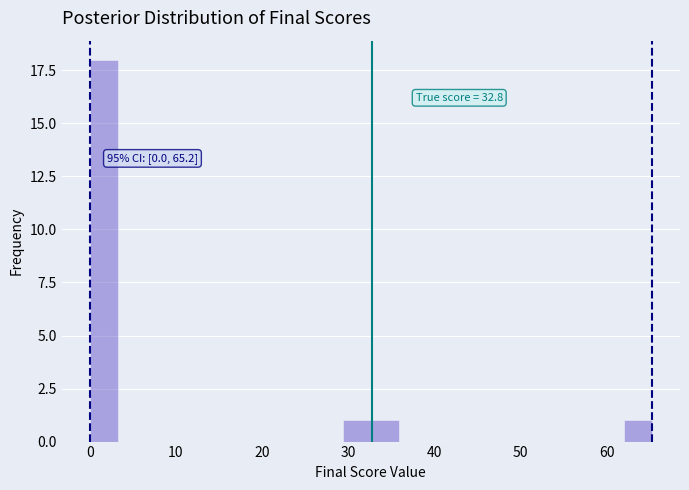

Around what value on the x-axis is the tallest bar? Give the approximate position of its centre, as read against the axis.

2